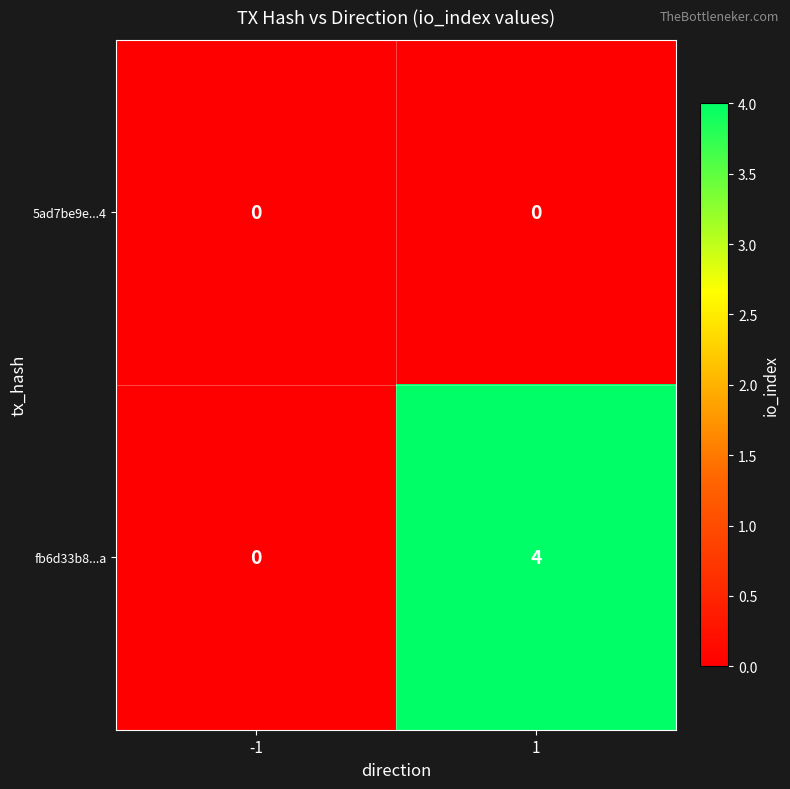

What is the sum of the fb6d33b8...a values at -1 and 1?

4